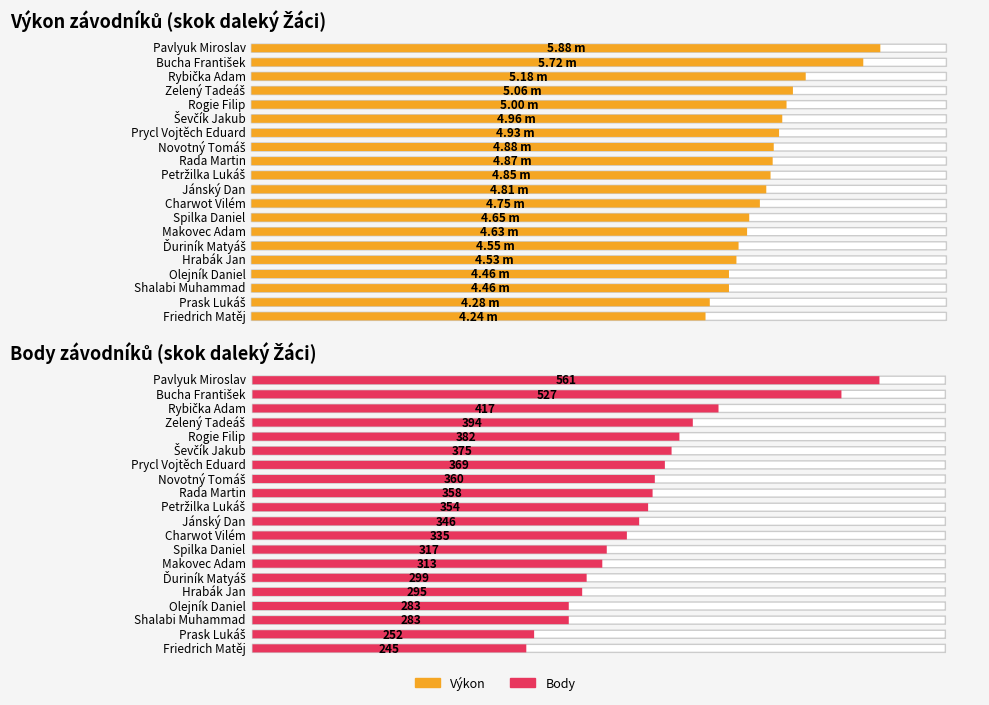

What position from the right is Rada Martin?

12